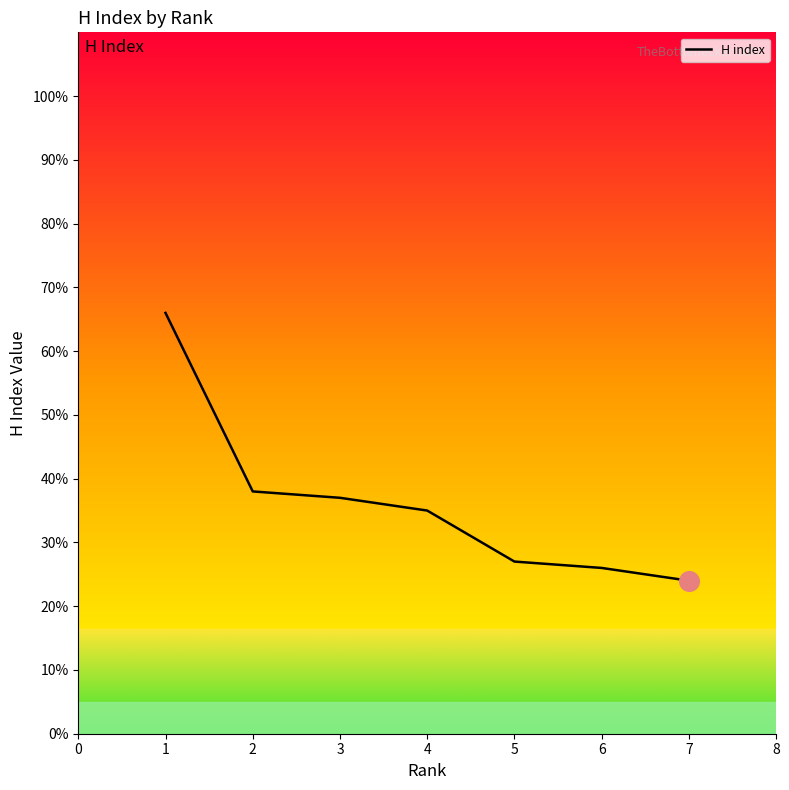

What is the change in value from 1 to 6?

-40